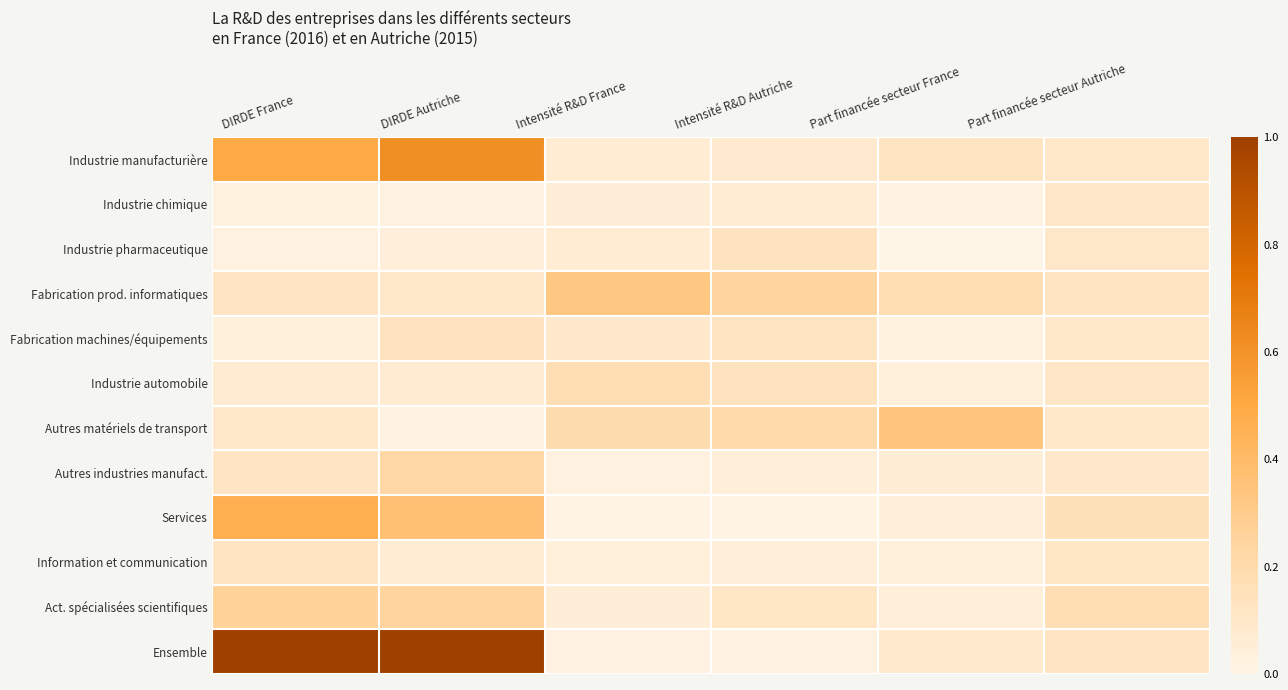

What is the maximum value shown in the chart?

1.0